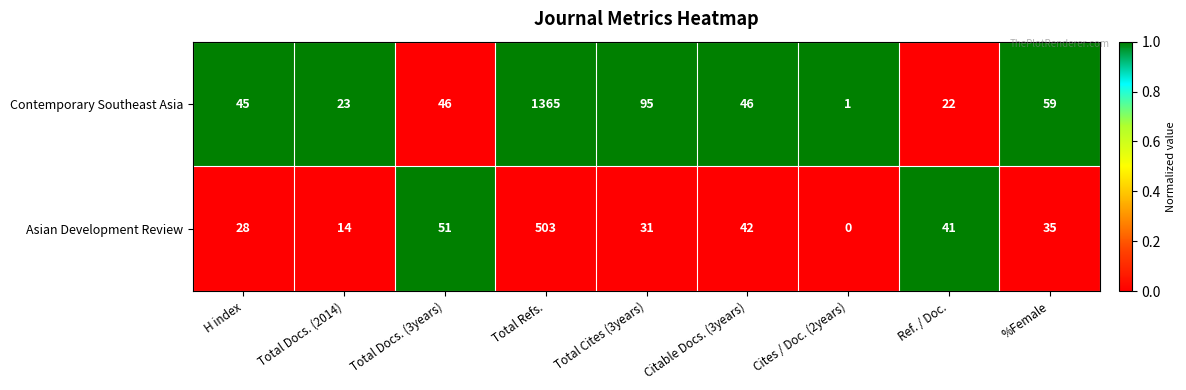

Rank the series at H index from lowest to highest value.

Asian Development Review, Contemporary Southeast Asia